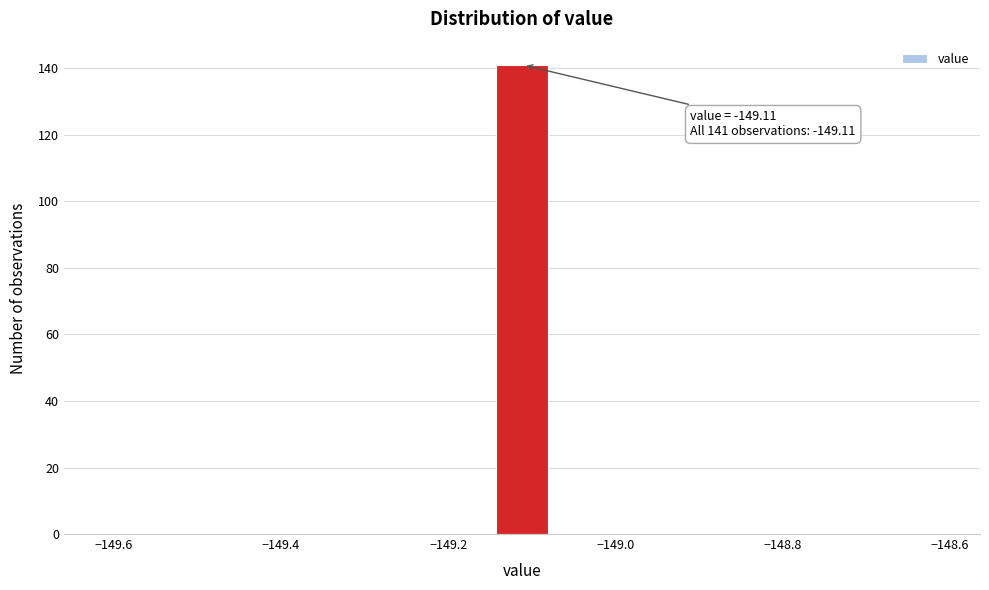

Read against the x-axis, roughly where is the centre of the tallest bar?

-149.12